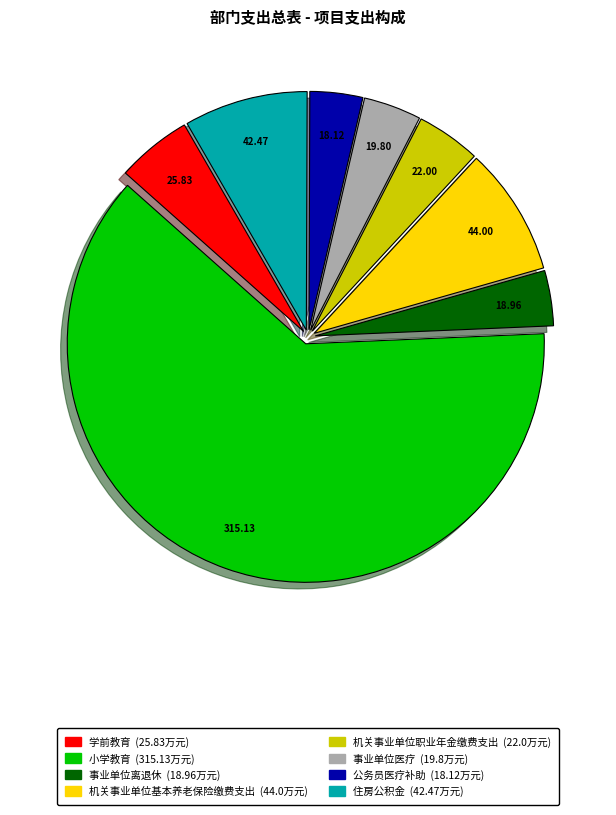

What is the ratio of the value at 学前教育 to the value at 机关事业单位职业年金缴费支出?

1.2